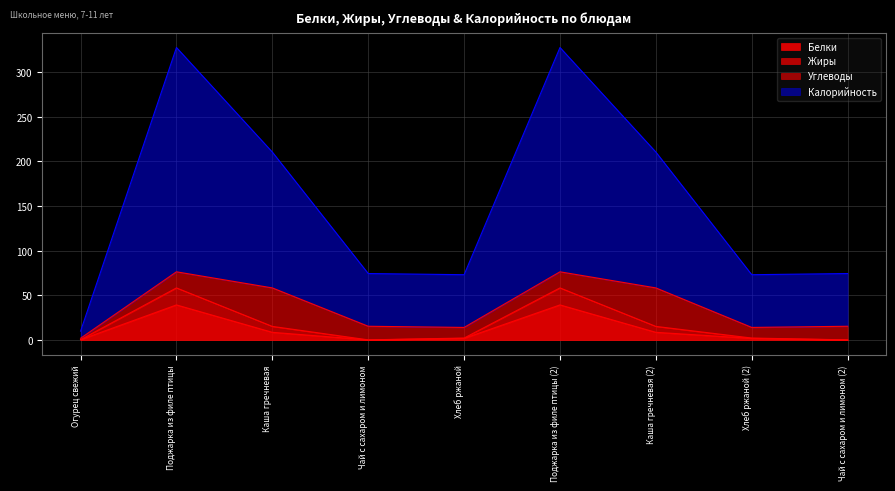

What value does the Белки series have at Поджарка из филе птицы?

39.4